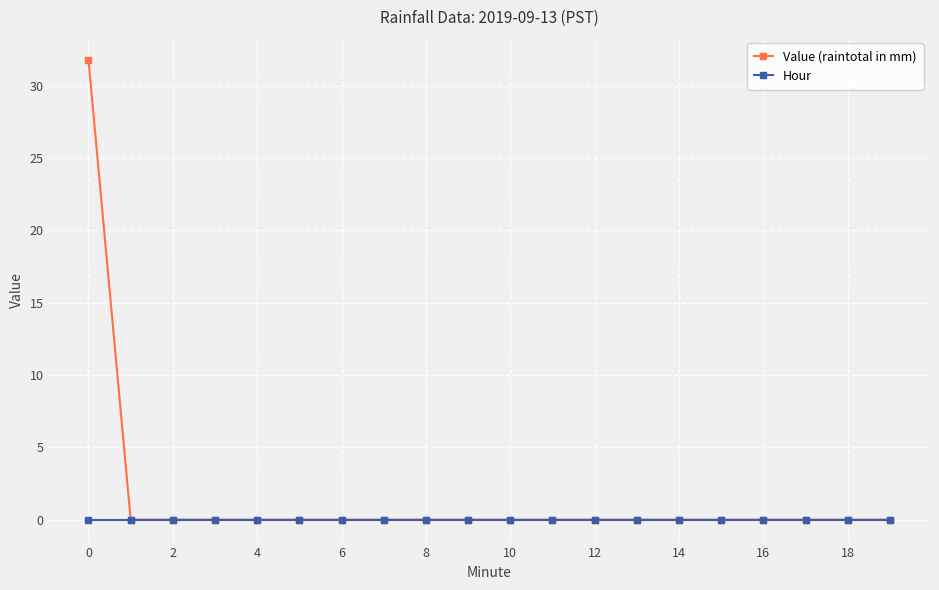

What is the maximum value shown in the chart?

31.8